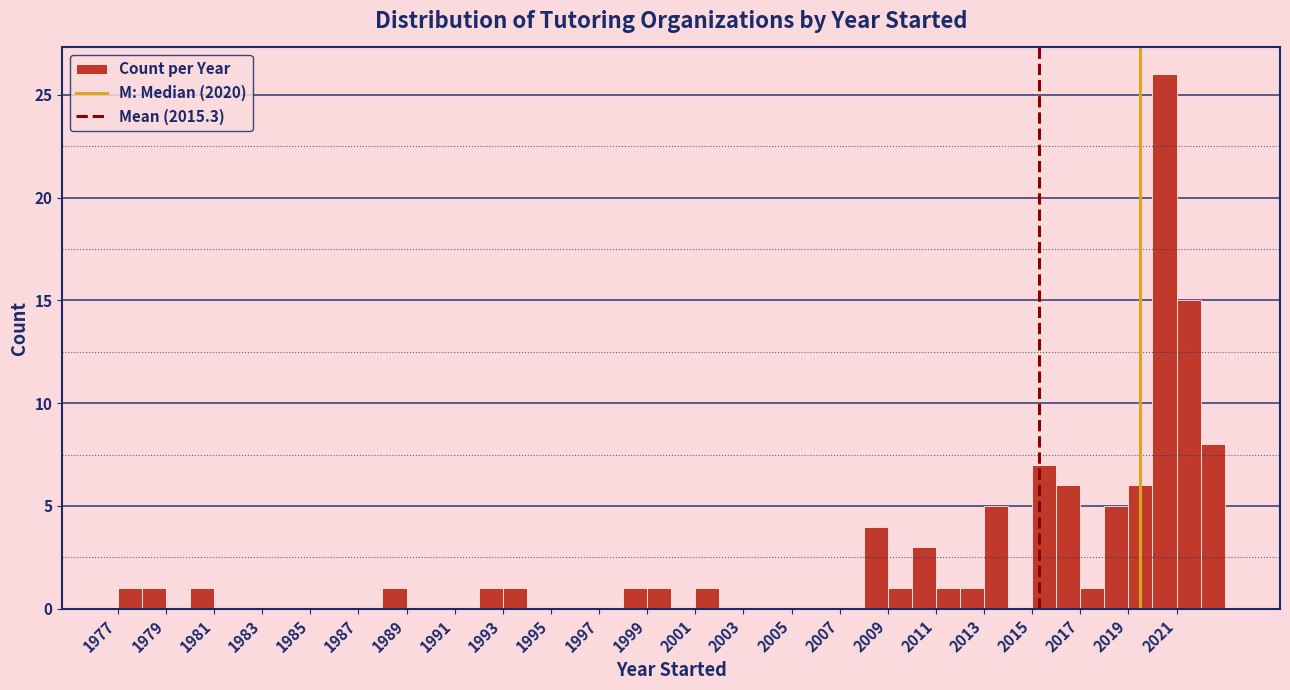

Reading left to right, list every bar in this chart as the range it spans on the x-axis followed by its height. The values are not printed on the chart, so give them approximately, as read against the axis.

1977 to 1978: 1
1978 to 1979: 1
1979 to 1980: 0
1980 to 1981: 1
1981 to 1982: 0
1982 to 1983: 0
1983 to 1984: 0
1984 to 1985: 0
1985 to 1986: 0
1986 to 1987: 0
1987 to 1988: 0
1988 to 1989: 1
1989 to 1990: 0
1990 to 1991: 0
1991 to 1992: 0
1992 to 1993: 1
1993 to 1994: 1
1994 to 1995: 0
1995 to 1996: 0
1996 to 1997: 0
1997 to 1998: 0
1998 to 1999: 1
1999 to 2000: 1
2000 to 2001: 0
2001 to 2002: 1
2002 to 2003: 0
2003 to 2004: 0
2004 to 2005: 0
2005 to 2006: 0
2006 to 2007: 0
2007 to 2008: 0
2008 to 2009: 4
2009 to 2010: 1
2010 to 2011: 3
2011 to 2012: 1
2012 to 2013: 1
2013 to 2014: 5
2014 to 2015: 0
2015 to 2016: 7
2016 to 2017: 6
2017 to 2018: 1
2018 to 2019: 5
2019 to 2020: 6
2020 to 2021: 26
2021 to 2022: 15
2022 to 2023: 8